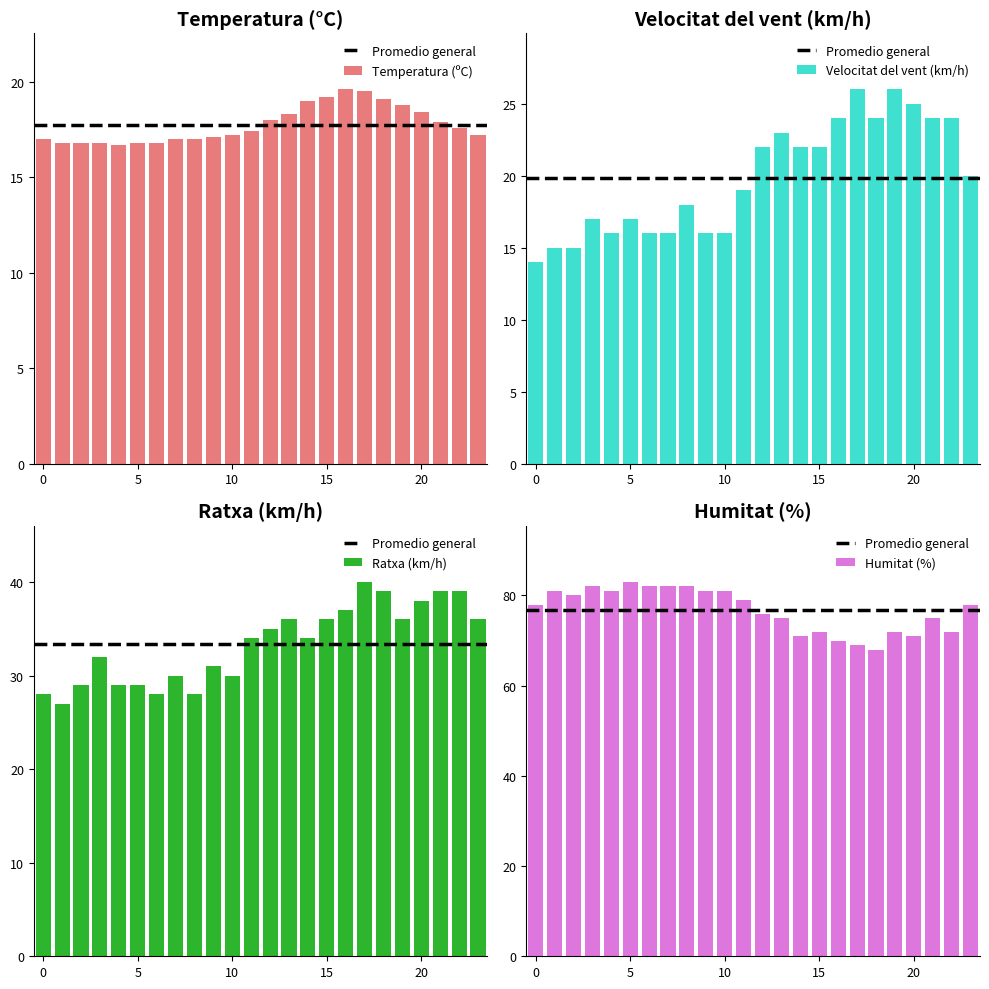

Rank the series at 5 from highest to lowest value.

Humitat (%), Ratxa (km/h), Velocitat del vent (km/h), Temperatura (ºC)